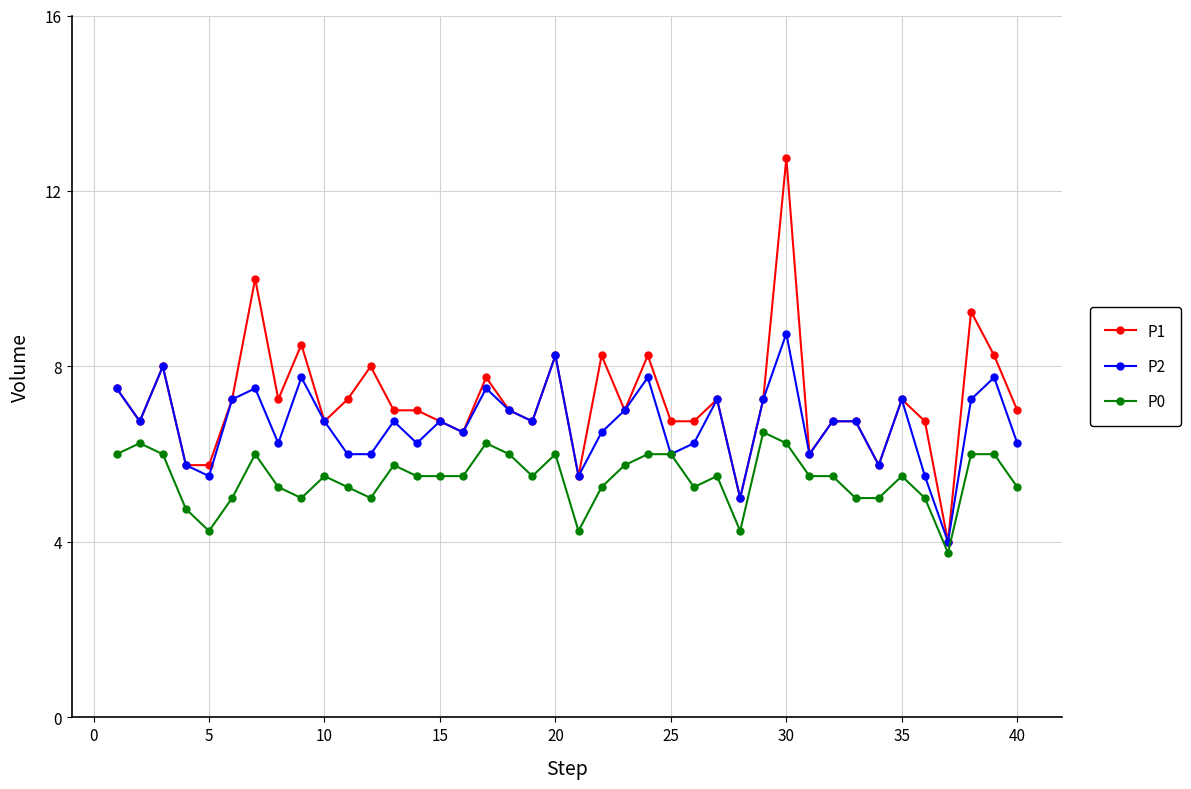

What is the greatest value displayed?

12.8